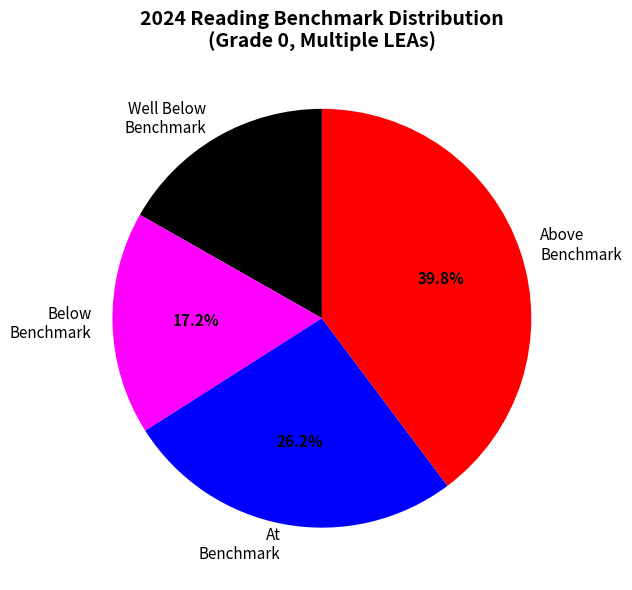

Which category has the biggest portion of the pie?

Above Benchmark